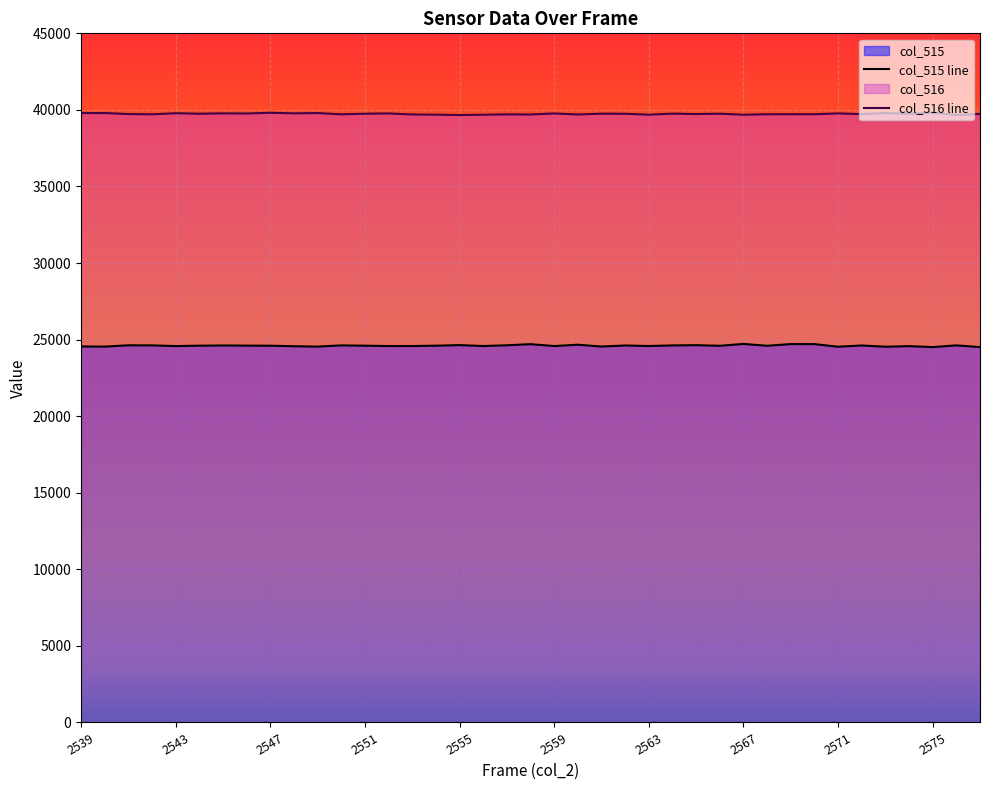

What is the sum of the col_515 values at 2549 and 2539?

49097